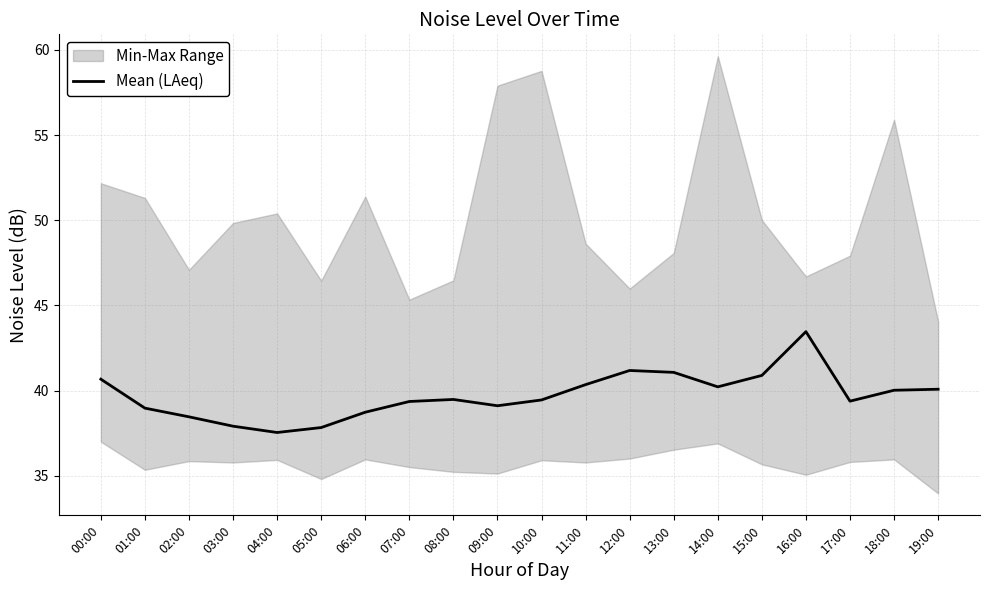

Count the number of values greater than 39.

14